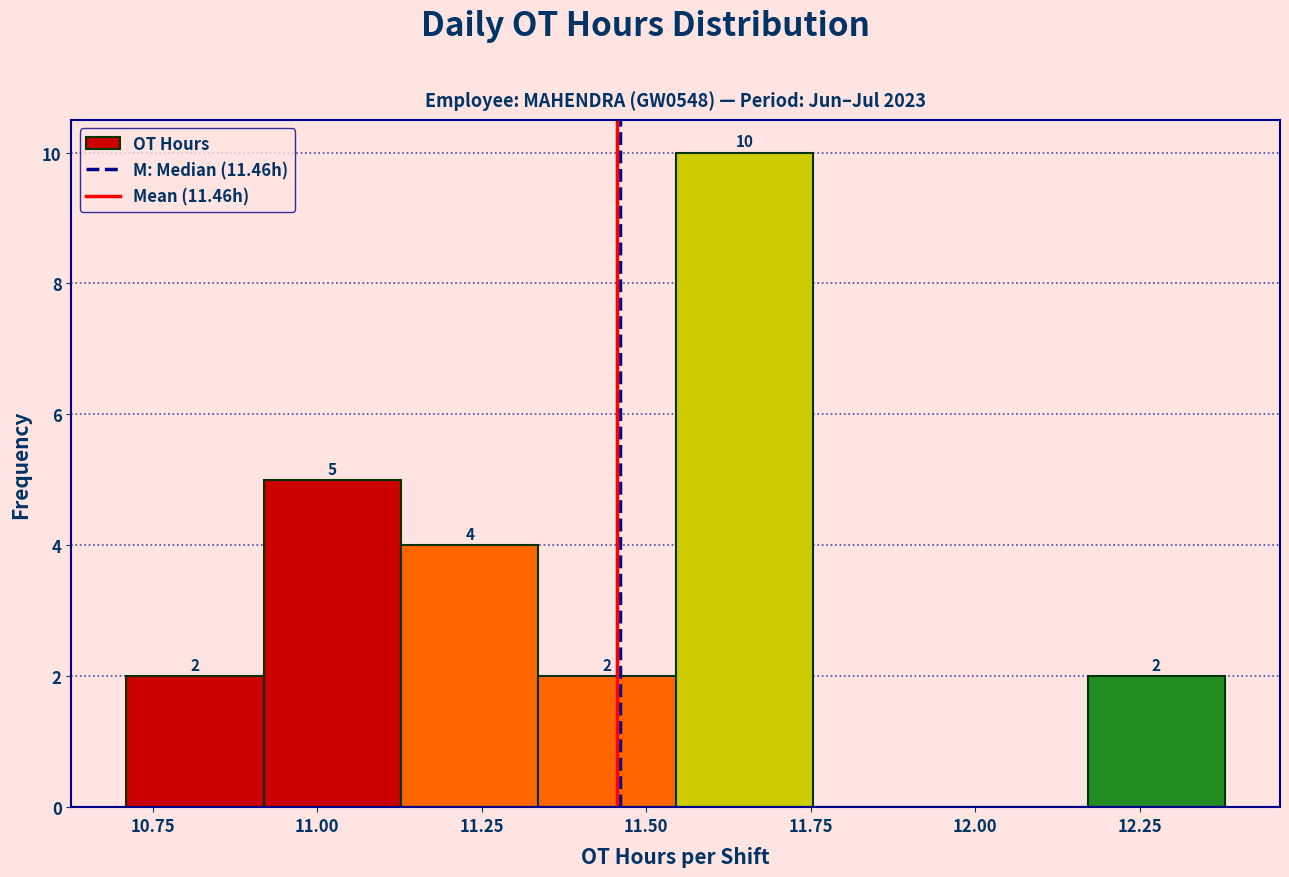

Which range on the x-axis has the tallest bar?

11.55 to 11.75